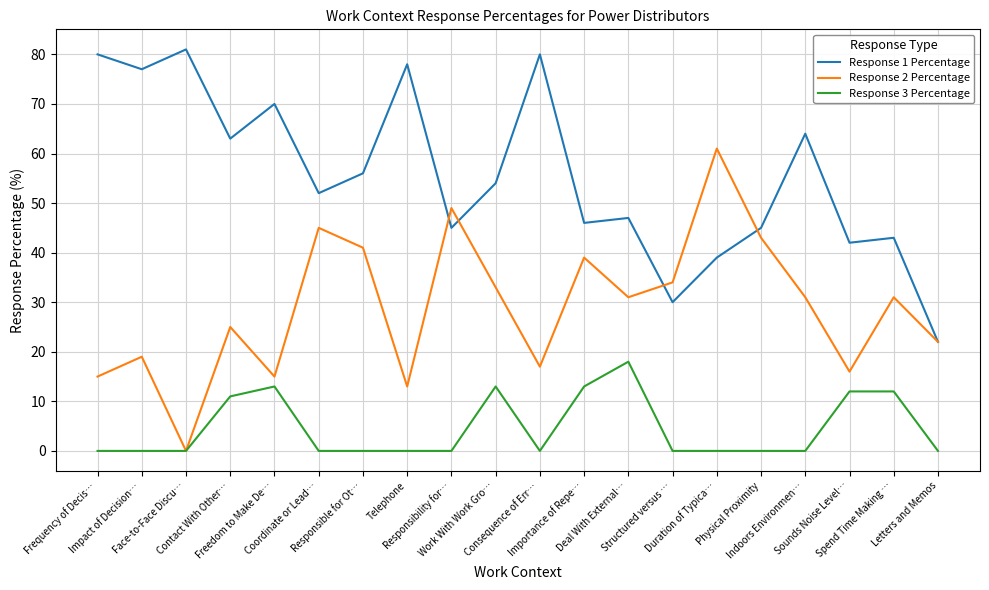

What is the average value of the Response 1 Percentage series?

56